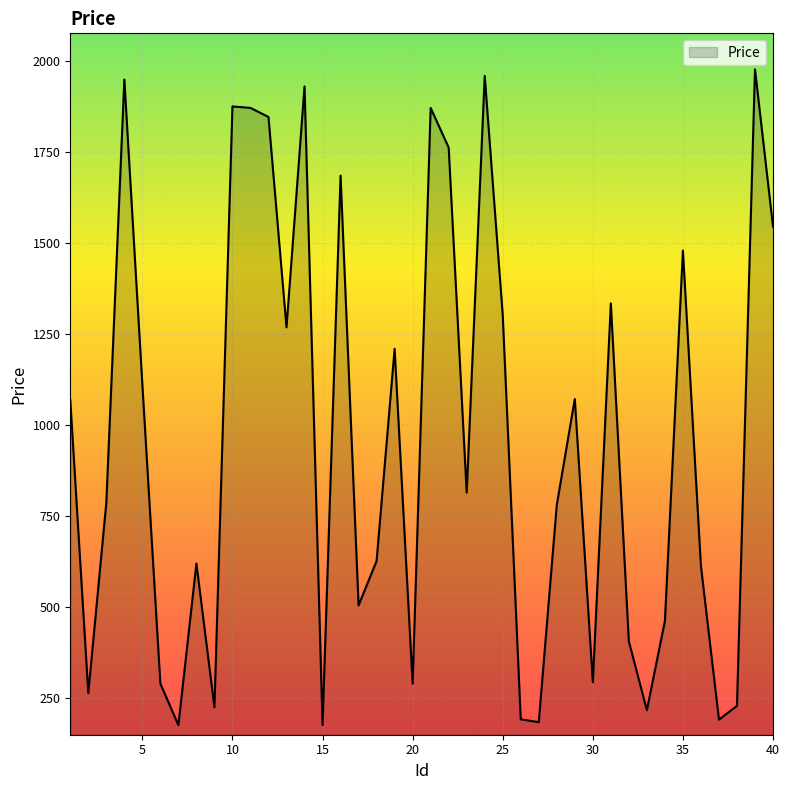

How many lines are shown in the chart?

1